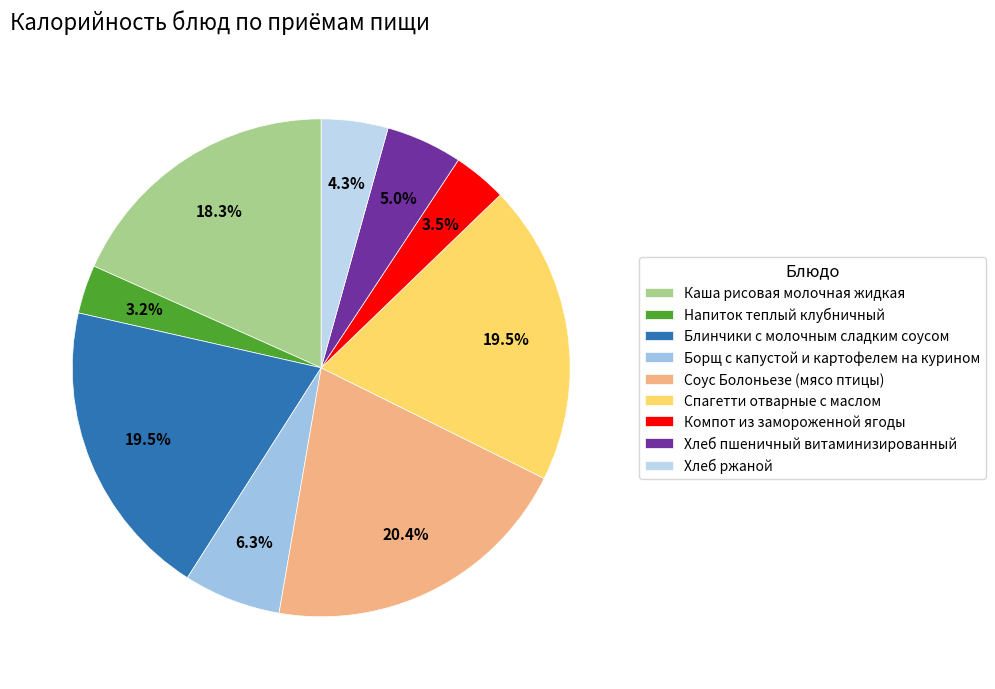

What is the smallest slice in the pie chart?

Напиток теплый клубничный